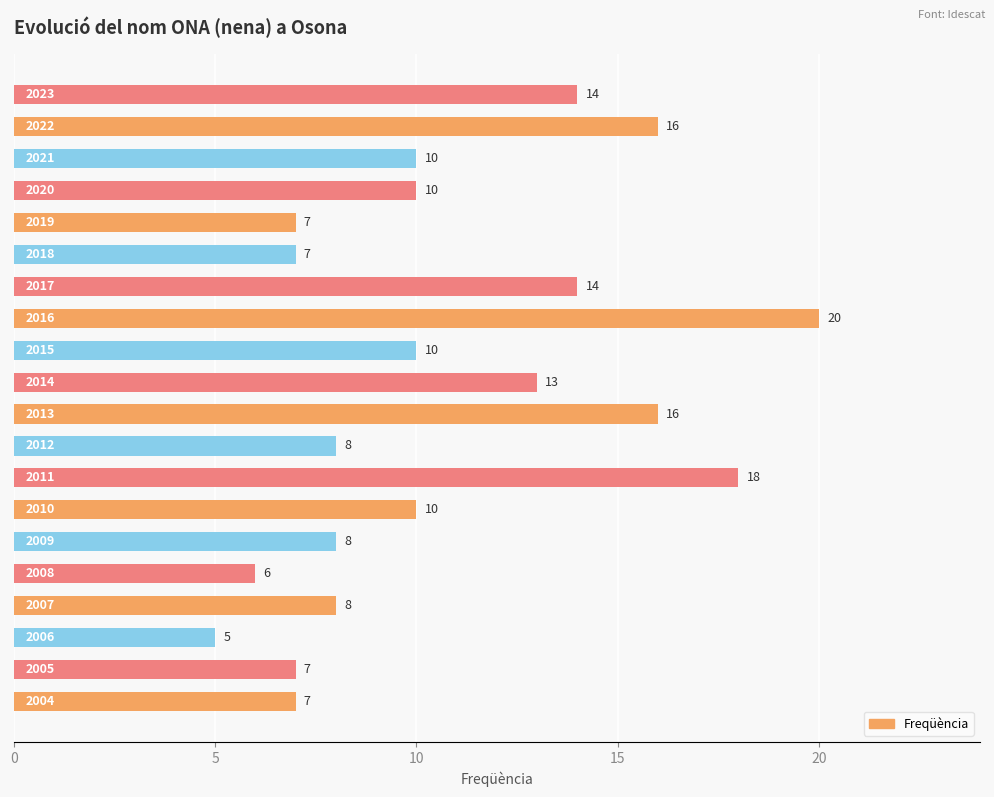

What is the minimum value shown in the chart?

5